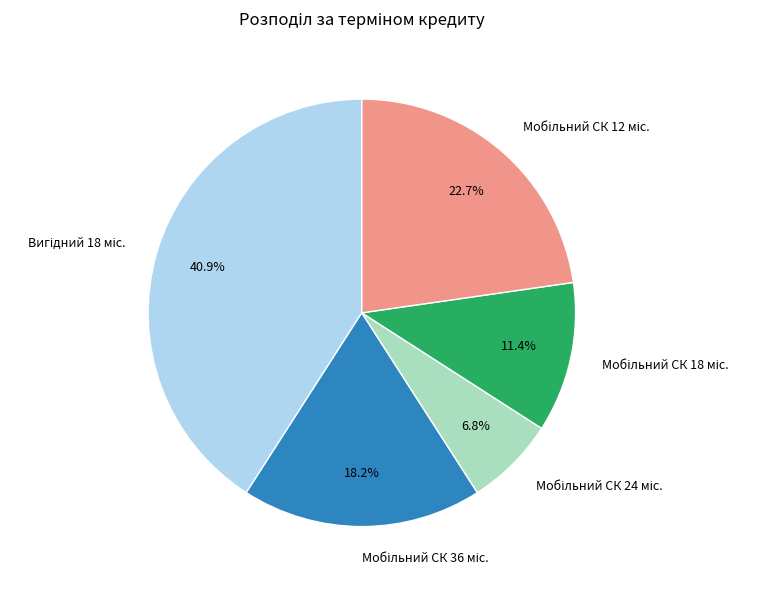

Does any single category account for the majority?

No